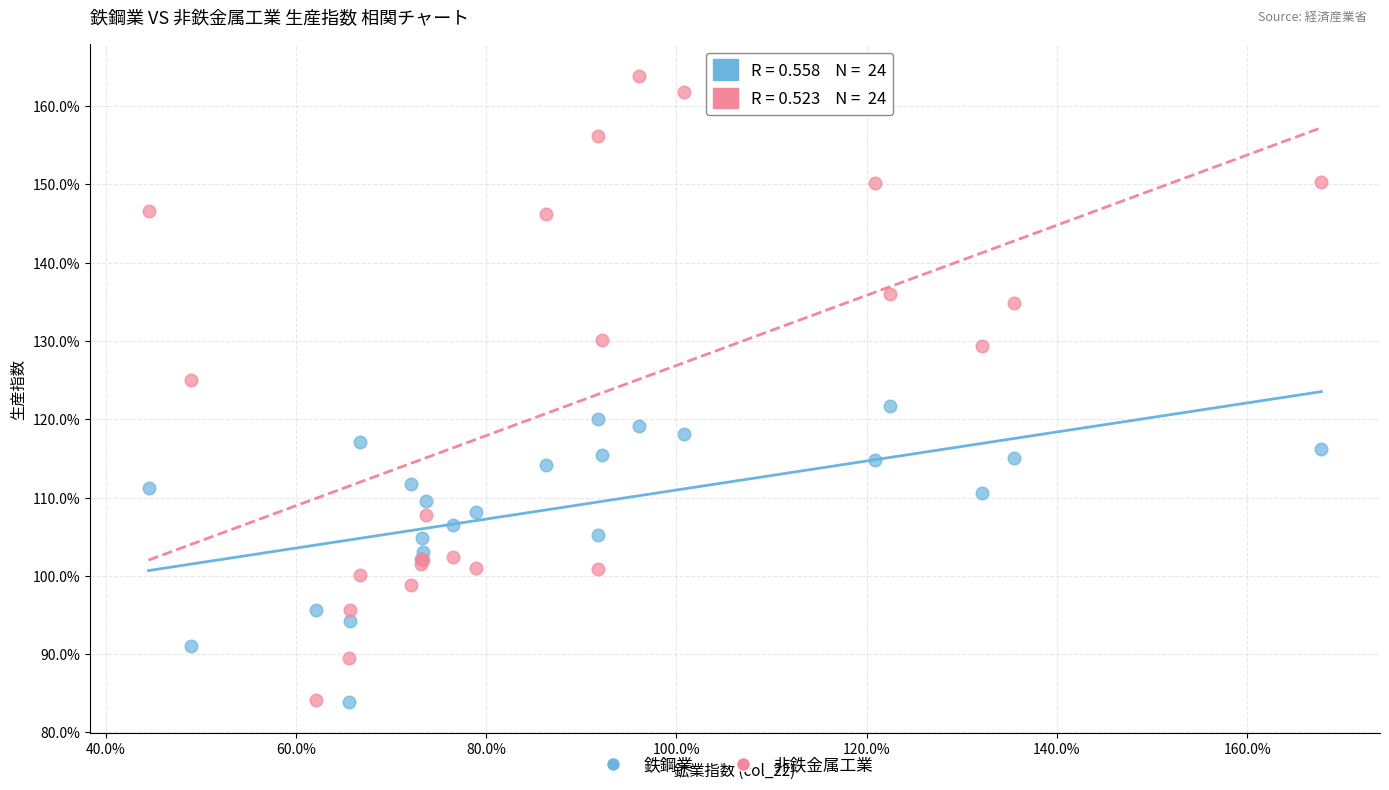

Which series has the largest Y range (max minus min)?

非鉄金属工業